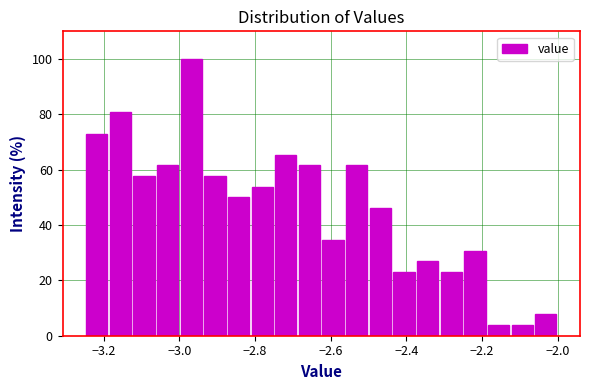

Around what value on the x-axis is the tallest bar? Give the approximate position of its centre, as read against the axis.

-2.96